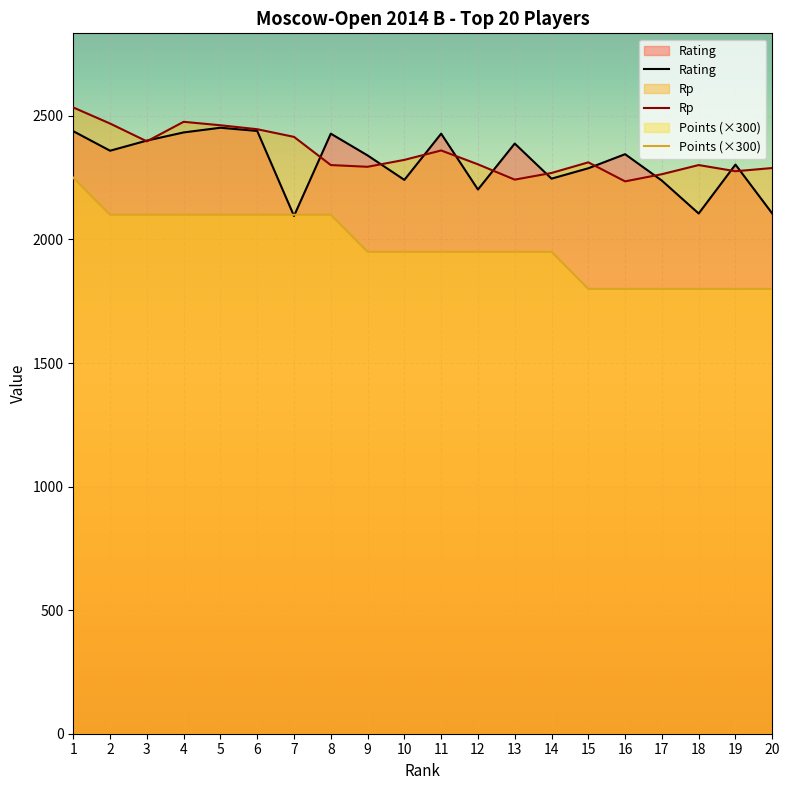

Reading left to right, what are all the values shown in this chart?

Rating: 2438	2359	2400	2433	2452	2439	2095	2428	2340	2241	2428	2202	2388	2246	2288	2345	2238	2105	2303	2105
Rp: 2534	2469	2397	2476	2462	2446	2415	2301	2294	2322	2360	2304	2242	2269	2312	2235	2264	2301	2276	2289
Points: 2250	2100	2100	2100	2100	2100	2100	2100	1950	1950	1950	1950	1950	1950	1800	1800	1800	1800	1800	1800